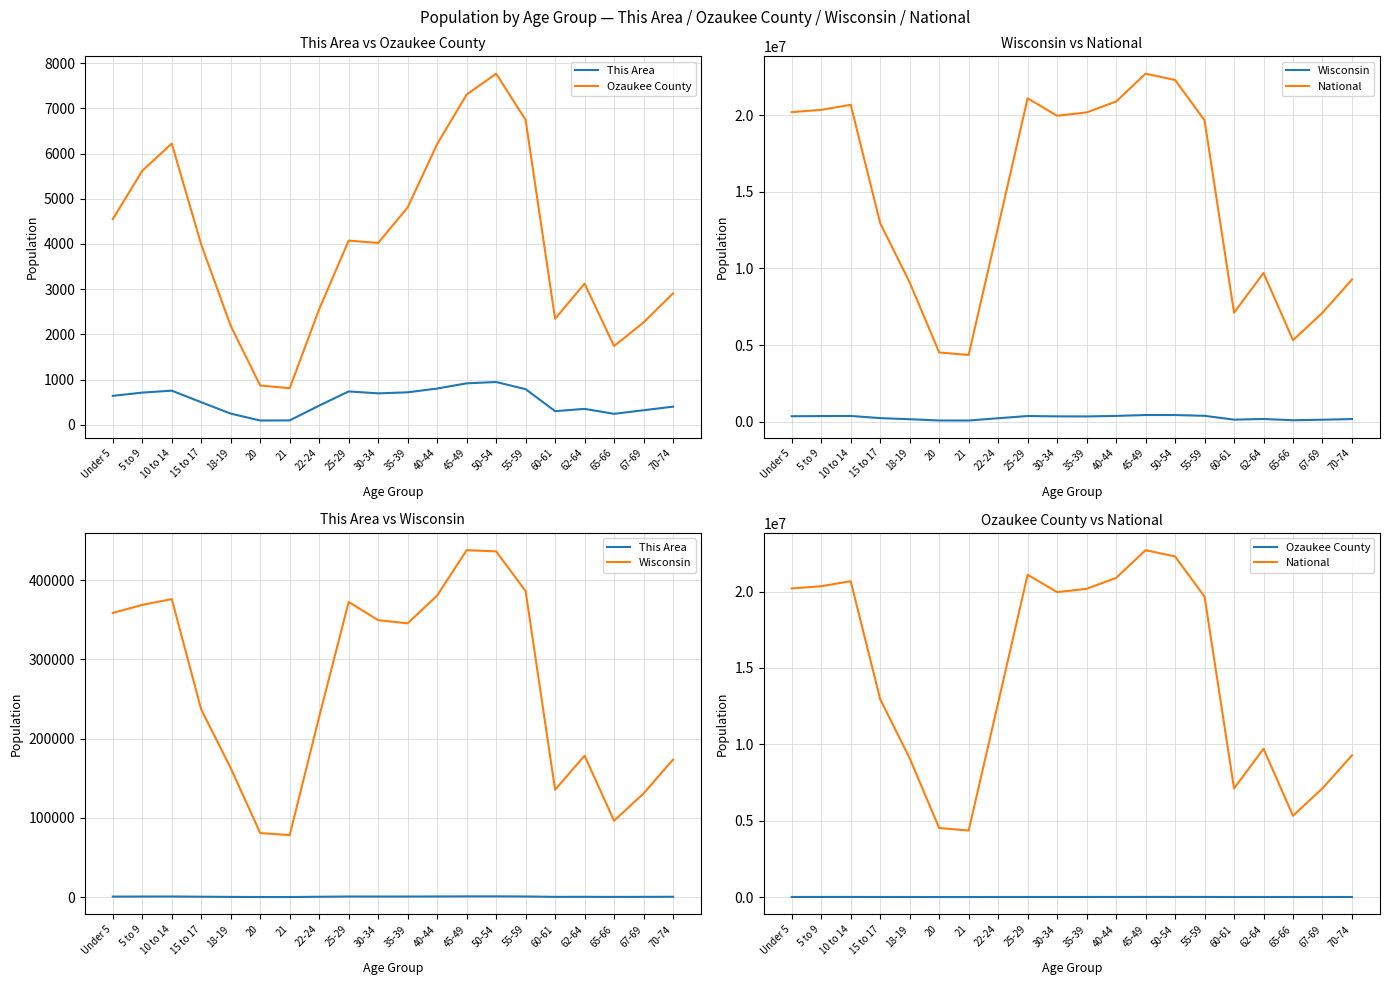

Does the chart display data point markers on the line(s)?

No